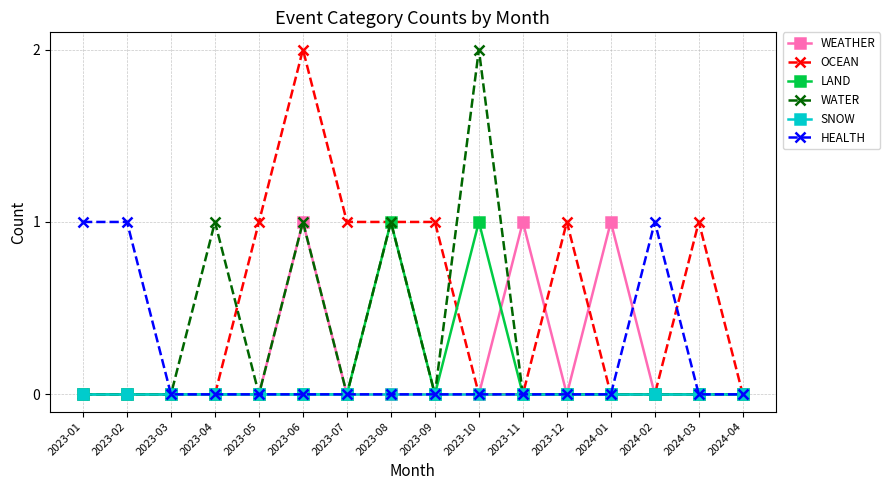

Does the chart display data point markers on the line(s)?

Yes